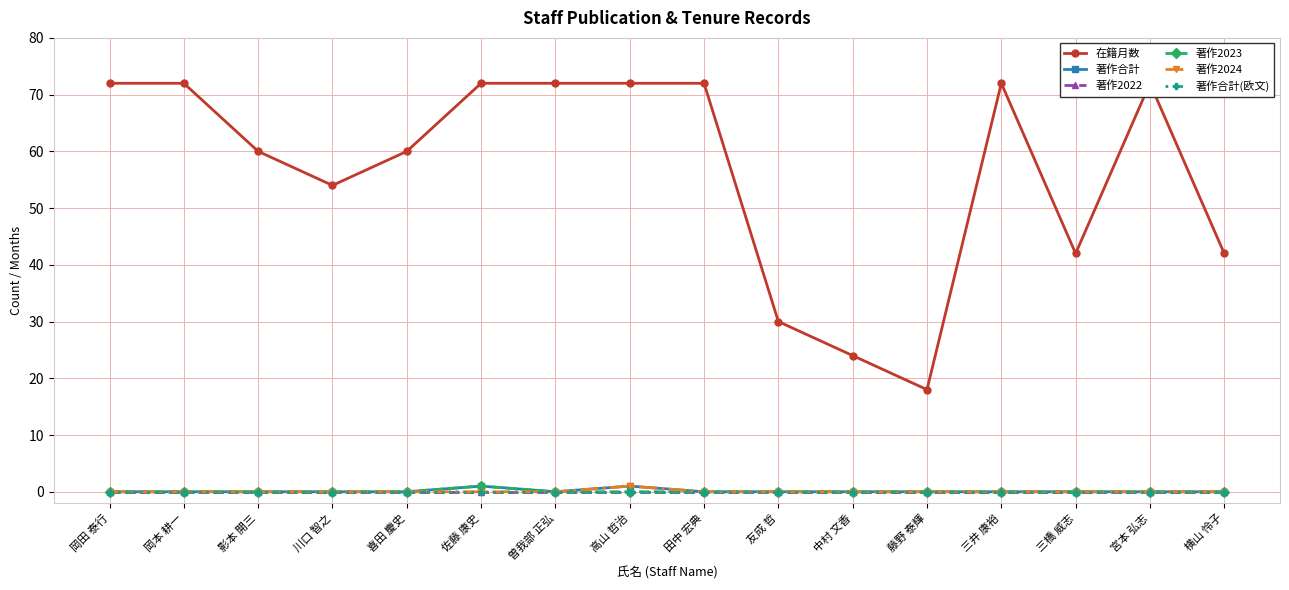

At which category does the chart reach its minimum across all series?

岡田 泰行